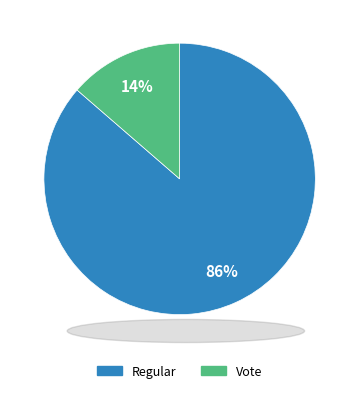

Do Regular and Vote together represent more than half of the pie?

Yes